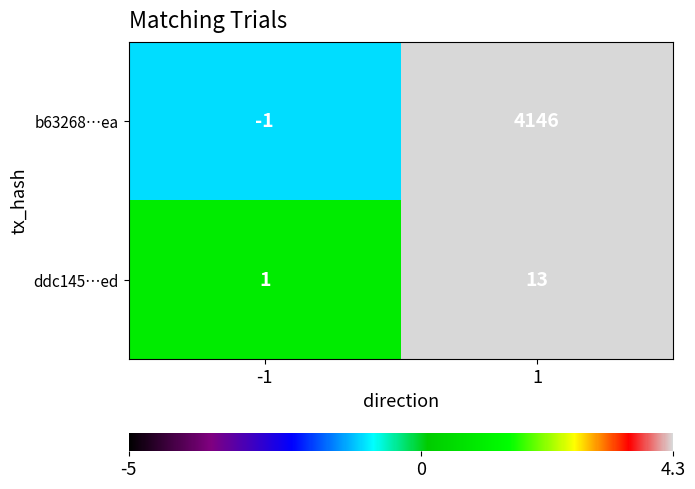

List the labels in order of ddc145…ed value, smallest first.

-1, 1